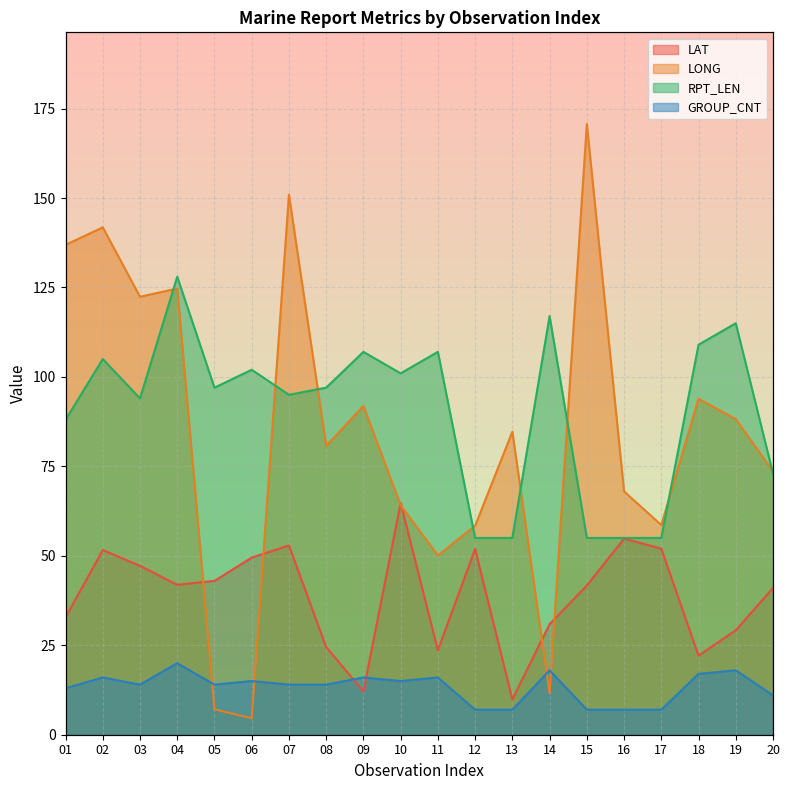

Is the value of LAT at 03 greater than the value of RPT_LEN at 03?

No